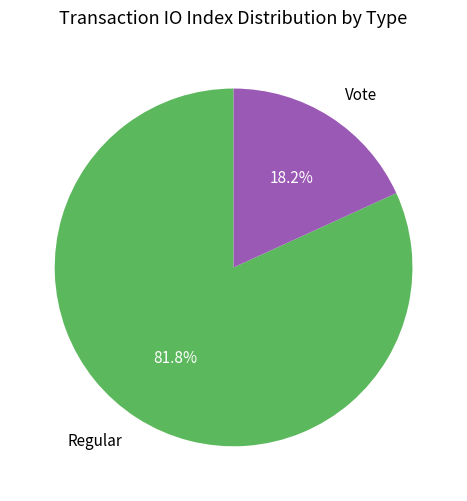

How many segments does this pie chart have?

2